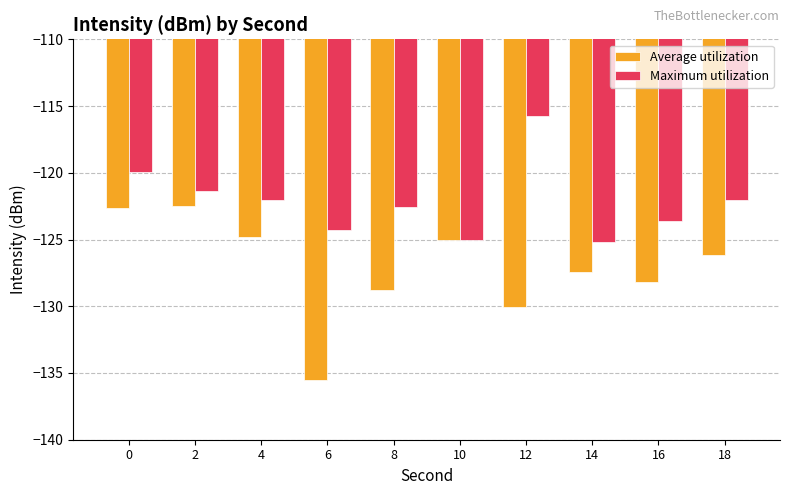

What is the approximate value of Maximum utilization at 0?

-120.0